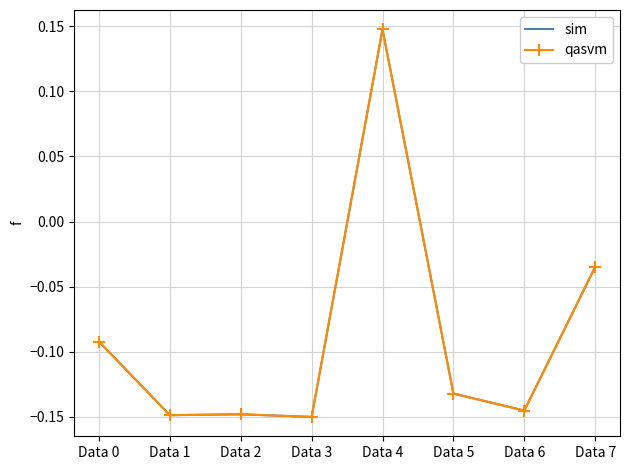

What is the sum of all qasvm values?

-0.7